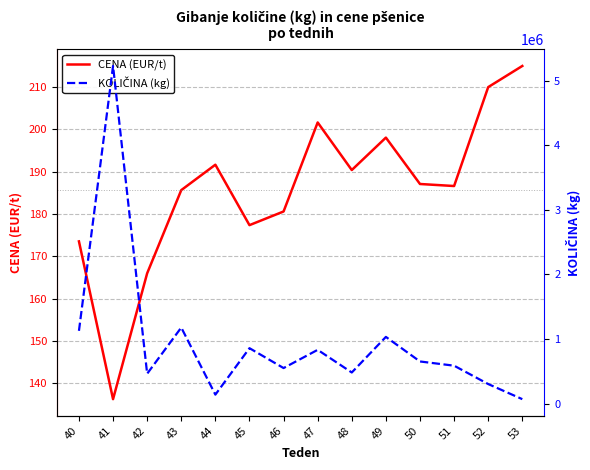

What is the maximum value shown in the chart?

5231165.0